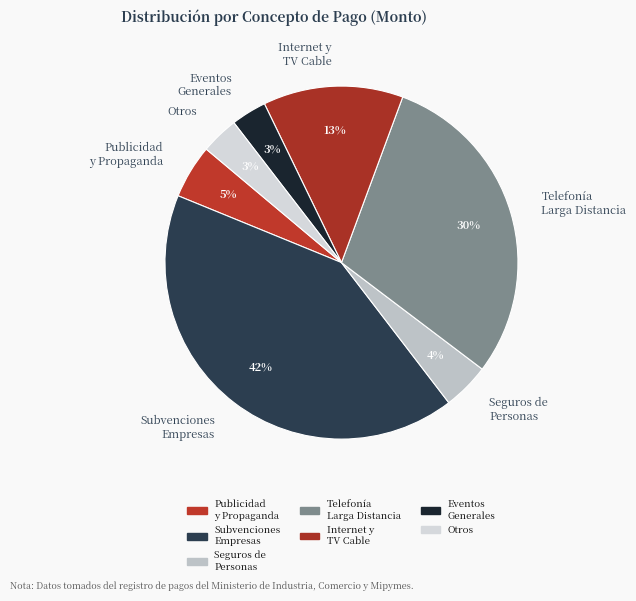

What is the largest slice in the pie chart?

Subvenciones Empresas